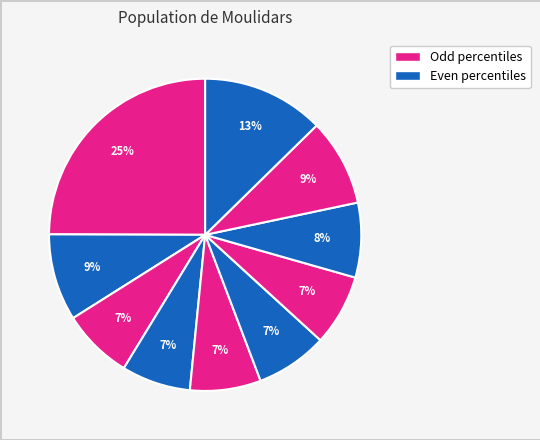

Count the number of slices in the pie.

10